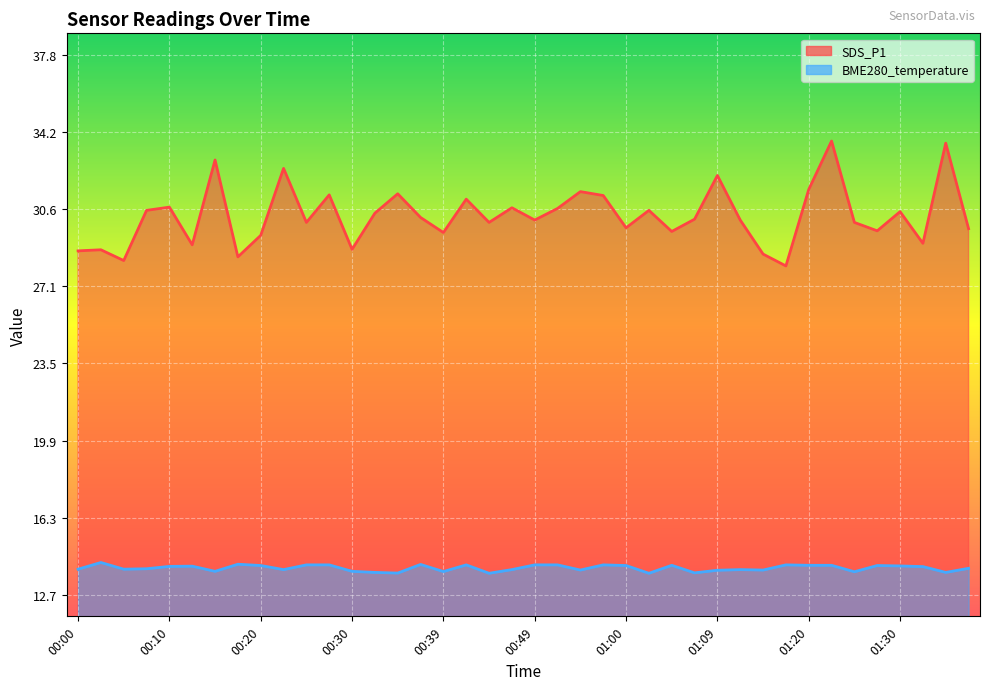

What is the label of the 7th point from the right?

01:22